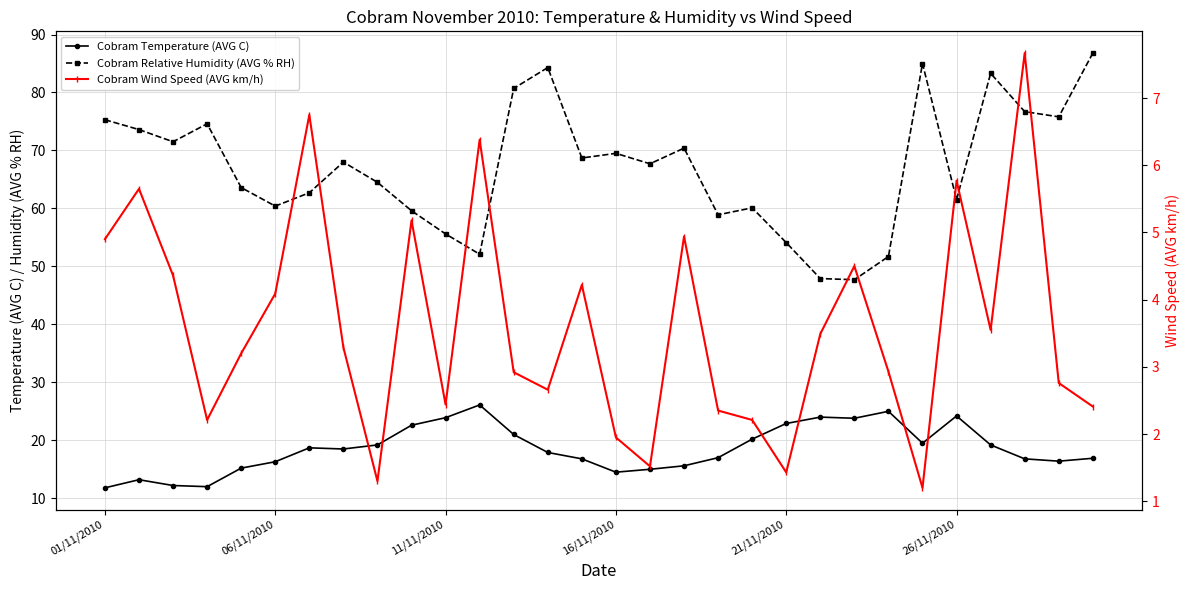

Which series has the largest range (max minus min)?

Cobram Relative Humidity (AVG % RH)